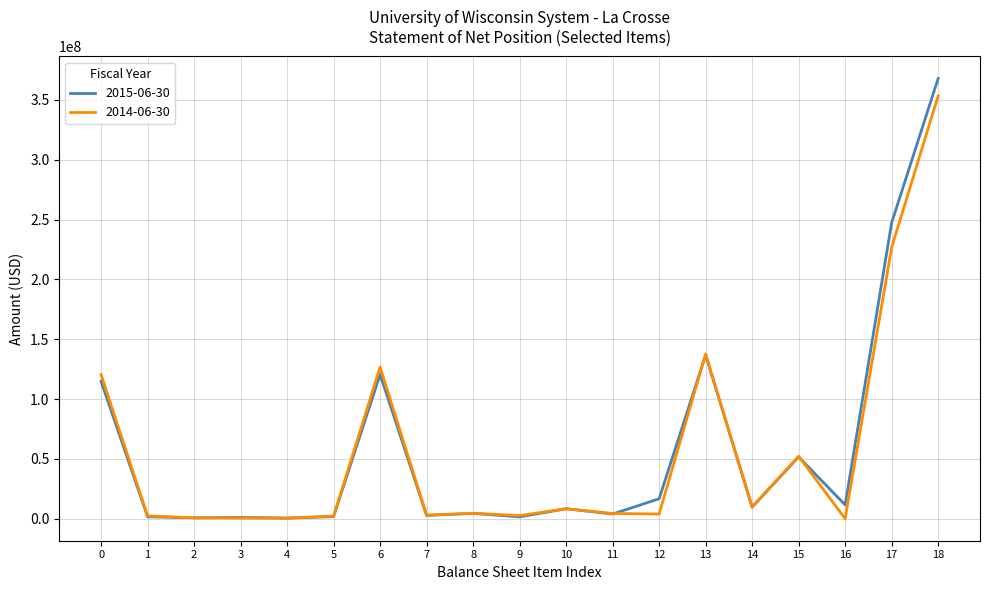

At which category is the sum across all series the highest?

18